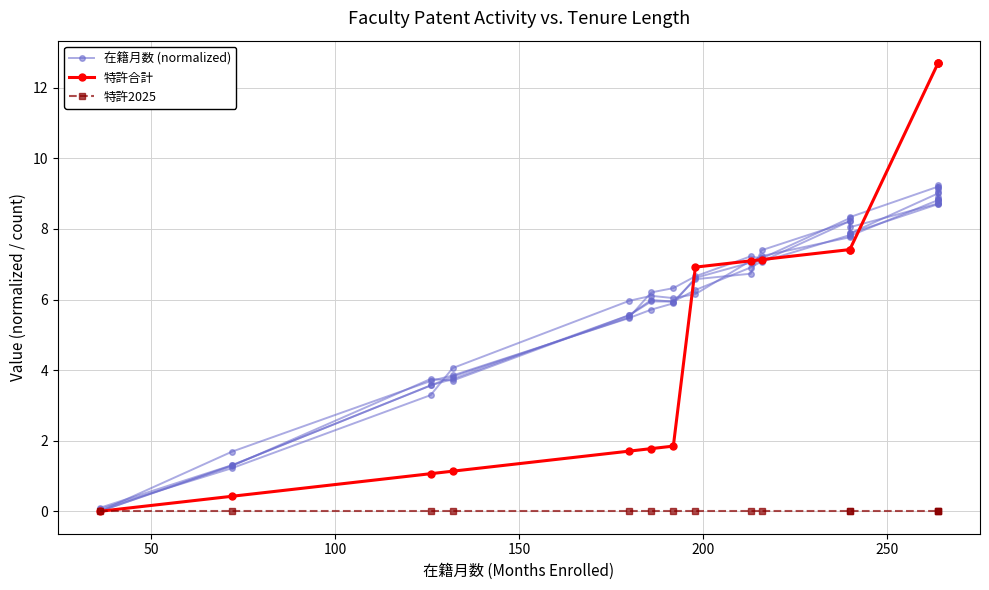

True or false: 特許2025 has more than 2 points higher than both neighbors.

False